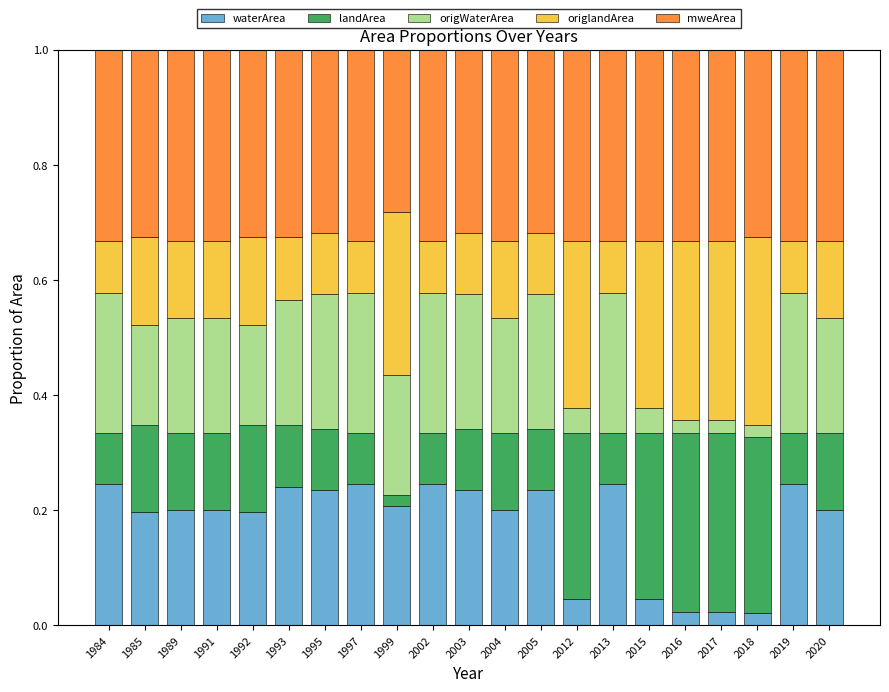

What is the sum of the waterArea values at 1984 and 2003?

0.5